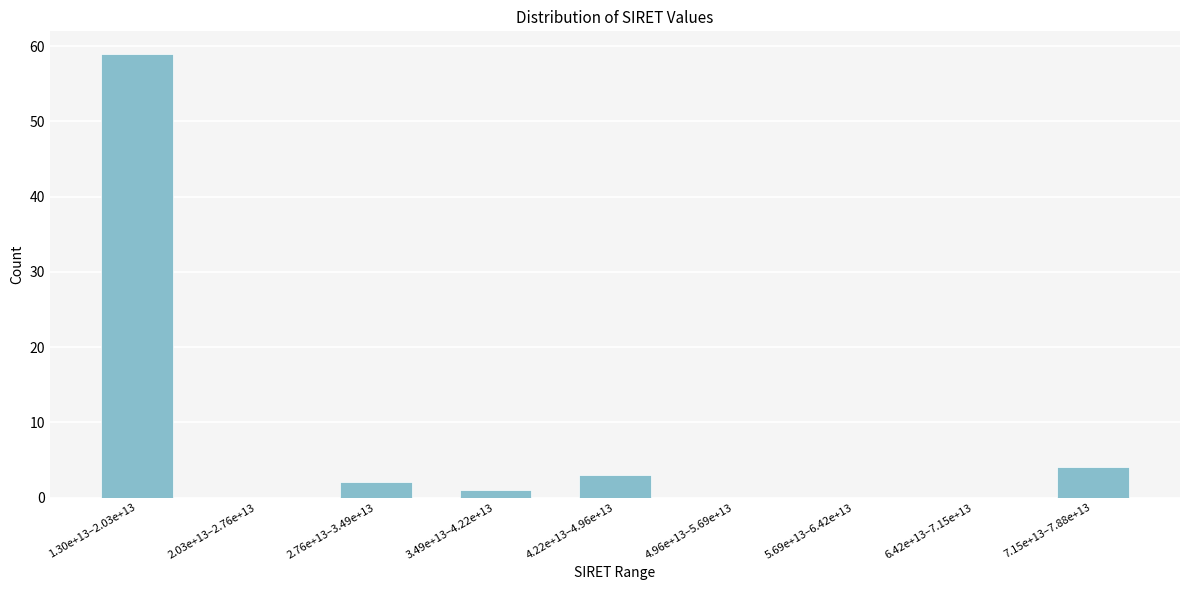

Reading left to right, transcribe all the data shown in this chart.

1.30e+13–2.03e+13=59	2.03e+13–2.76e+13=0	2.76e+13–3.49e+13=2	3.49e+13–4.22e+13=1	4.22e+13–4.96e+13=3	4.96e+13–5.69e+13=0	5.69e+13–6.42e+13=0	6.42e+13–7.15e+13=0	7.15e+13–7.88e+13=4